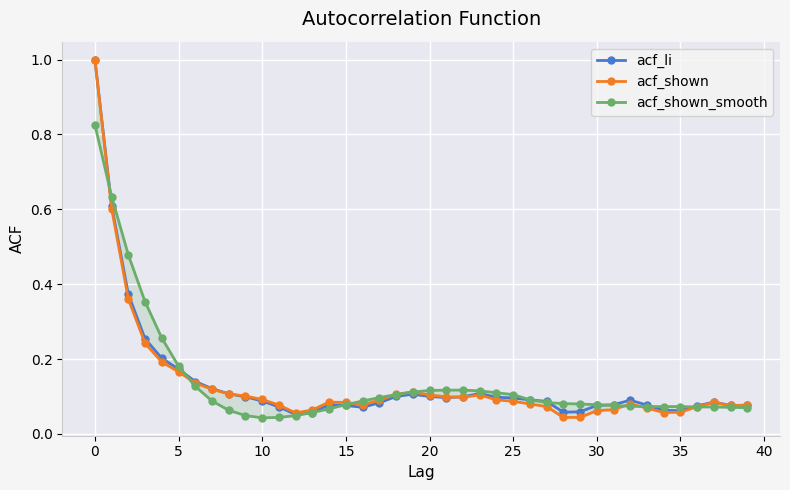

Between 19 and 28, which is larger?

19